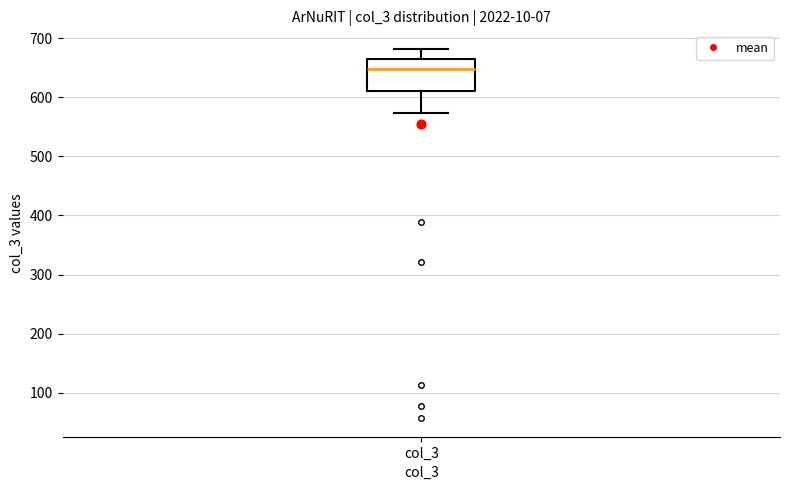

Where is the upper edge of the box for col_3 on the y-axis? The values are not printed on the chart, so give them approximately, as read against the axis.

660